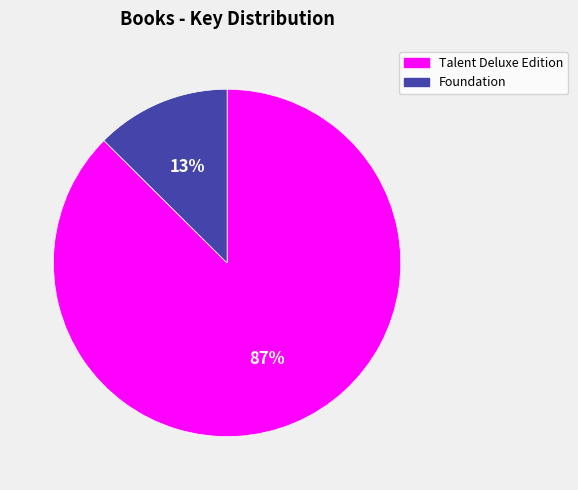

True or false: Foundation accounts for 13% of the total.

True